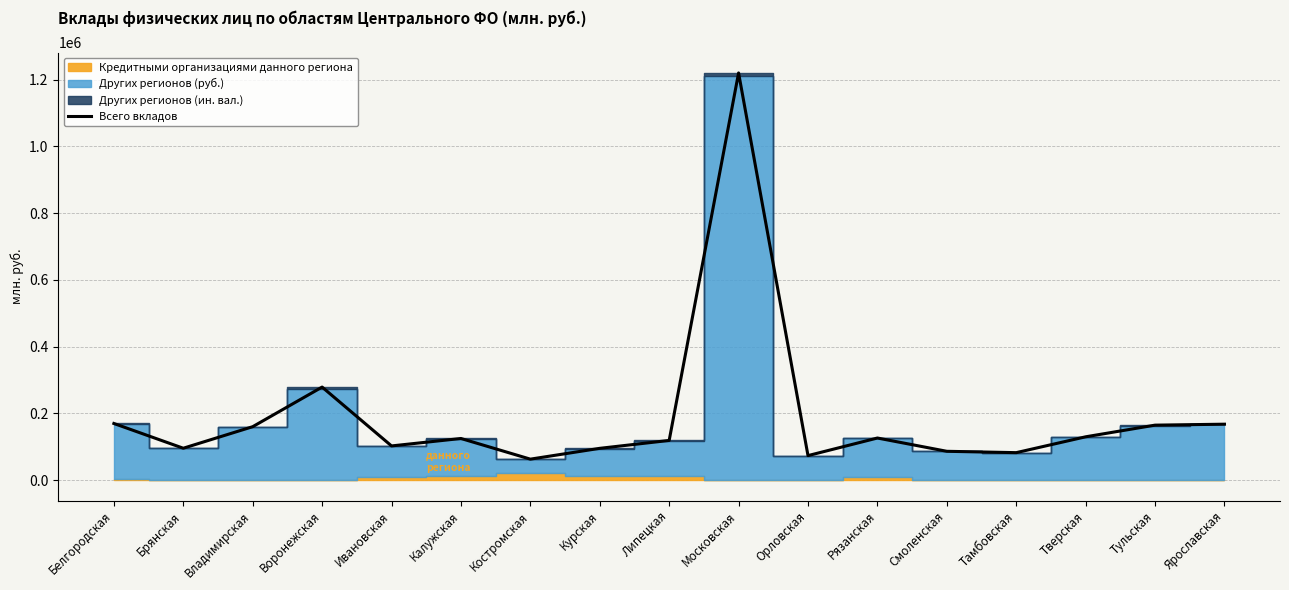

Where is the data nearest to the value 641455?

Воронежская